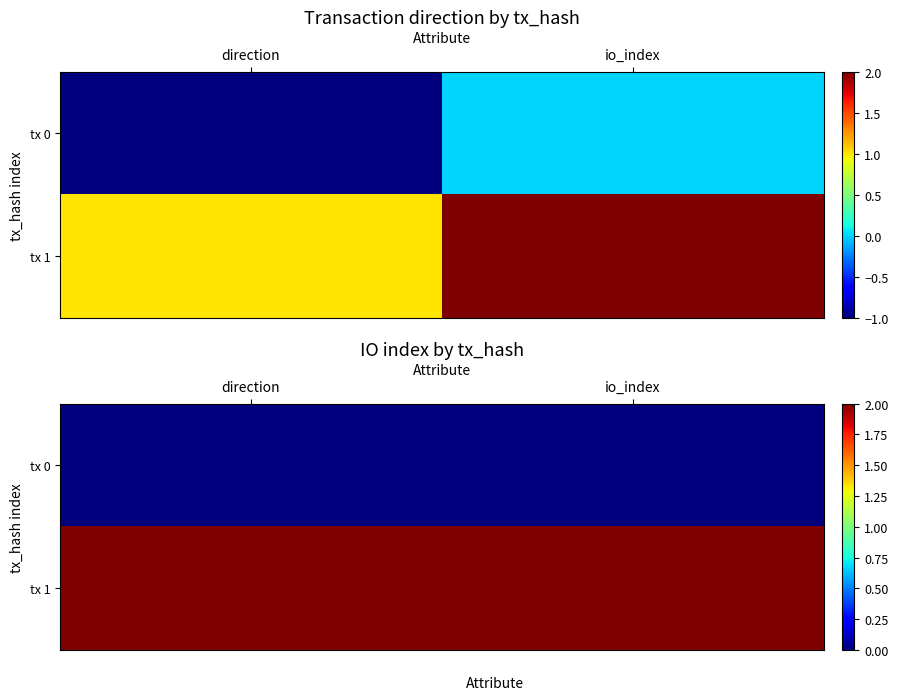

What is the greatest value displayed?

2